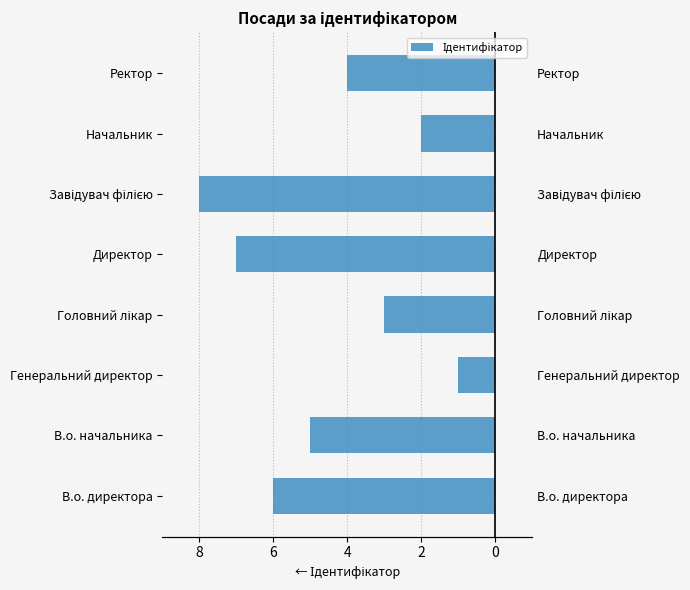

What is the change in value from Начальник to Ректор?

-2